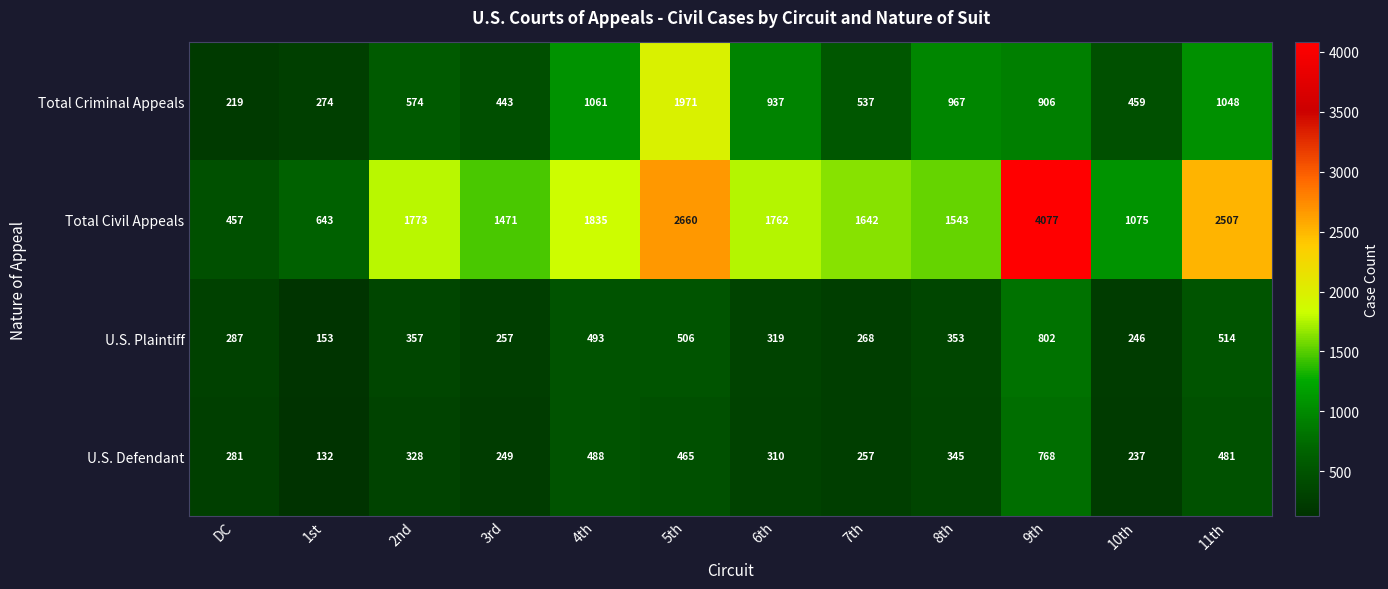

Count the number of data series in this chart.

4